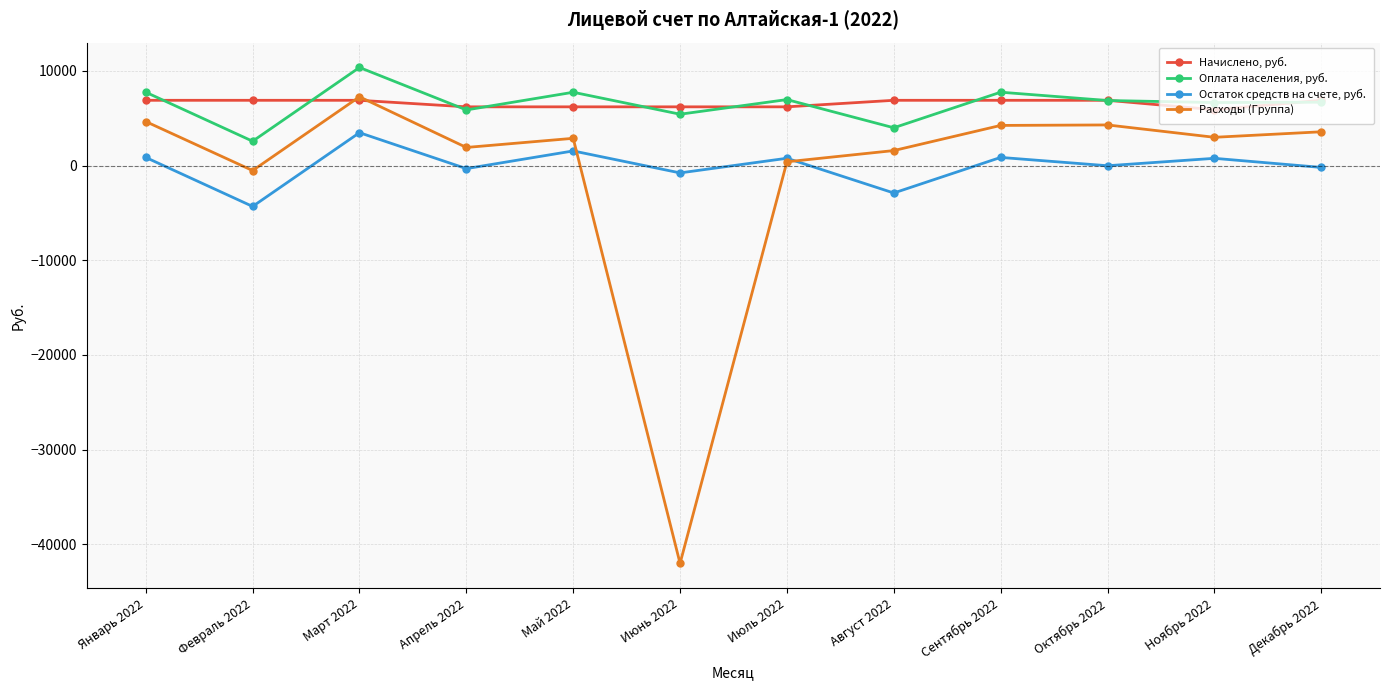

What is the average value of the Оплата населения, руб. series?

6545.5